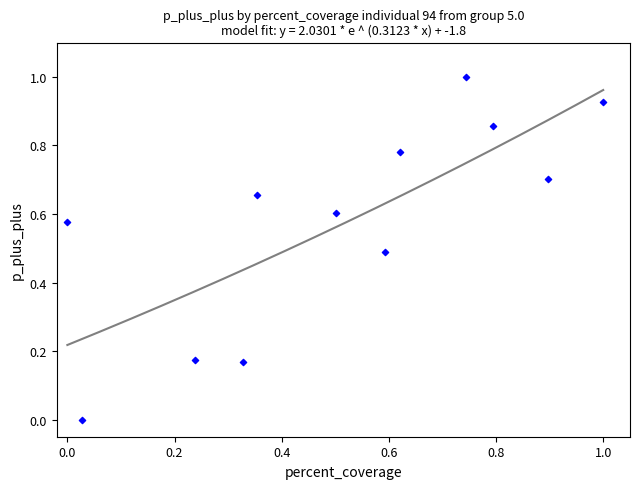

What is the average X value?

0.5